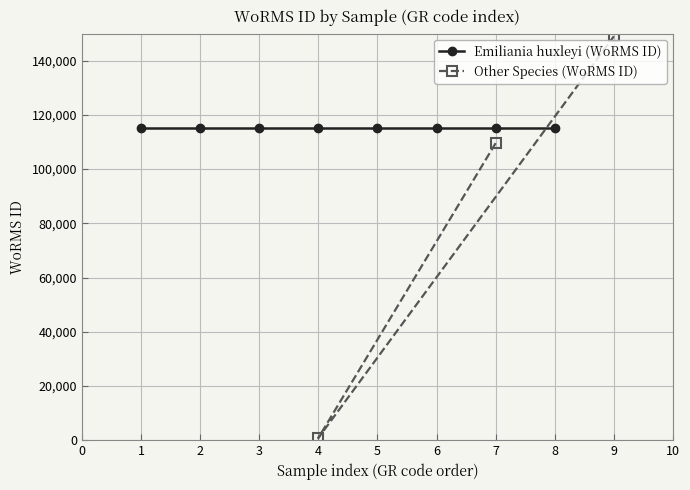

What is the minimum value shown in the chart?

801